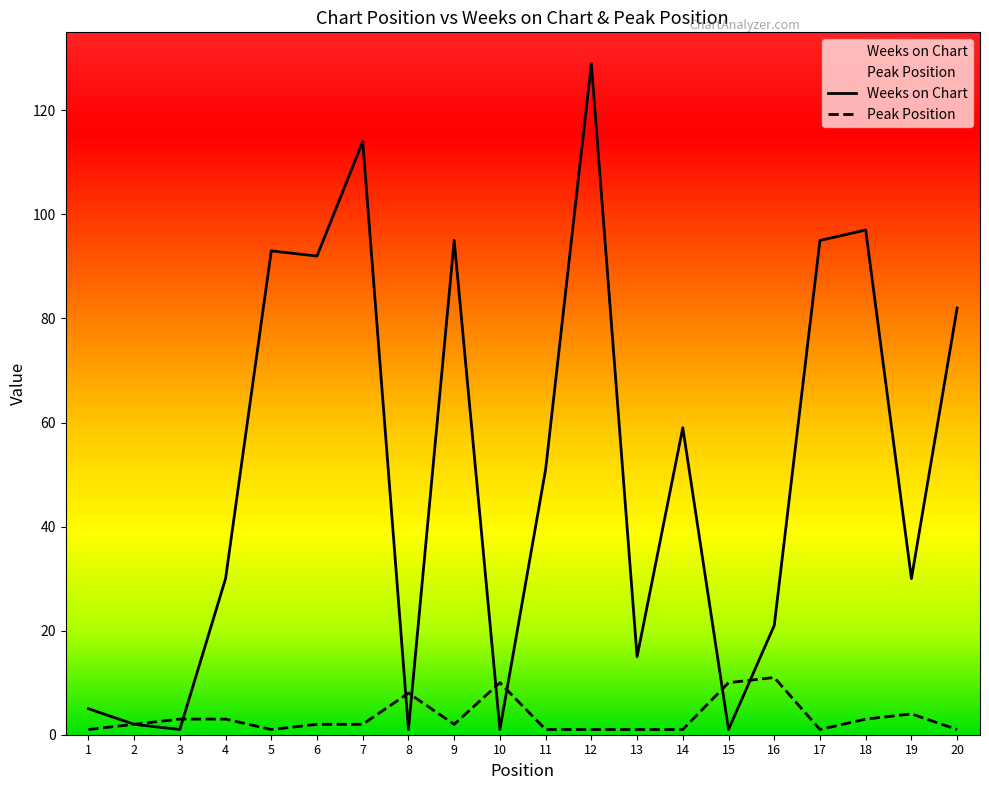

Count the number of data series in this chart.

2